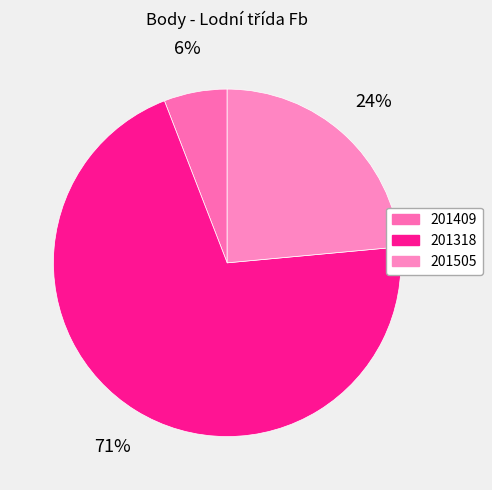

What is the change in value from 201318 to 201505?

-8